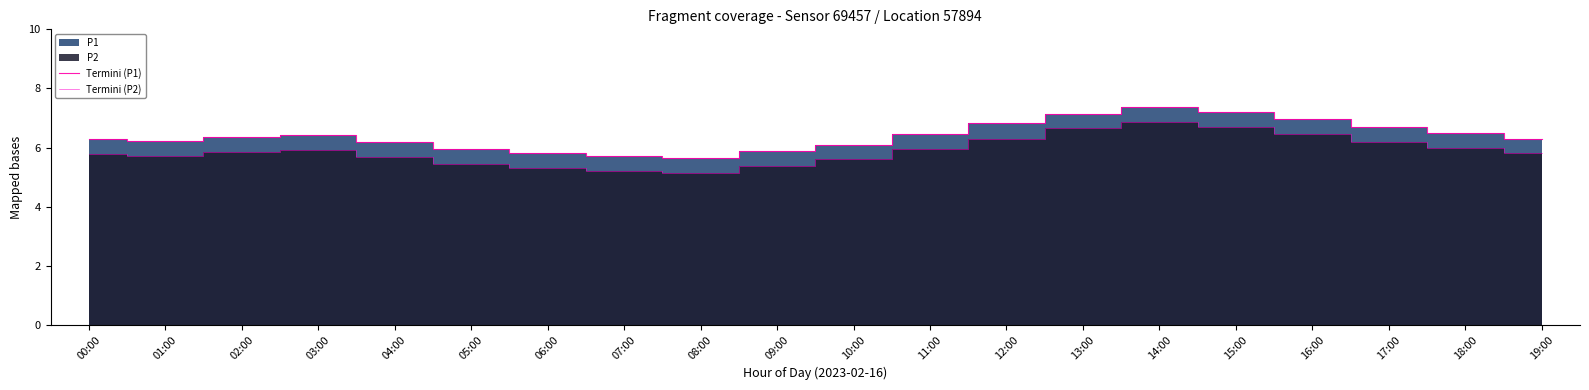

Where is Termini (P2) nearest to the value 6?

18:00